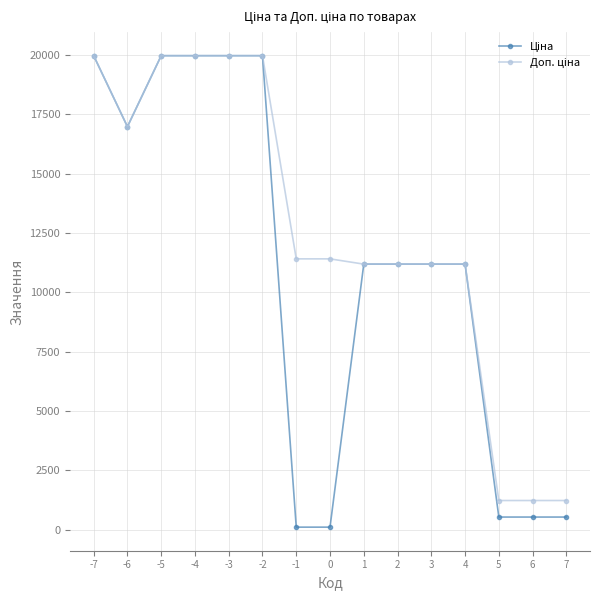

At how many categories does at least one series exceed 15855?

6